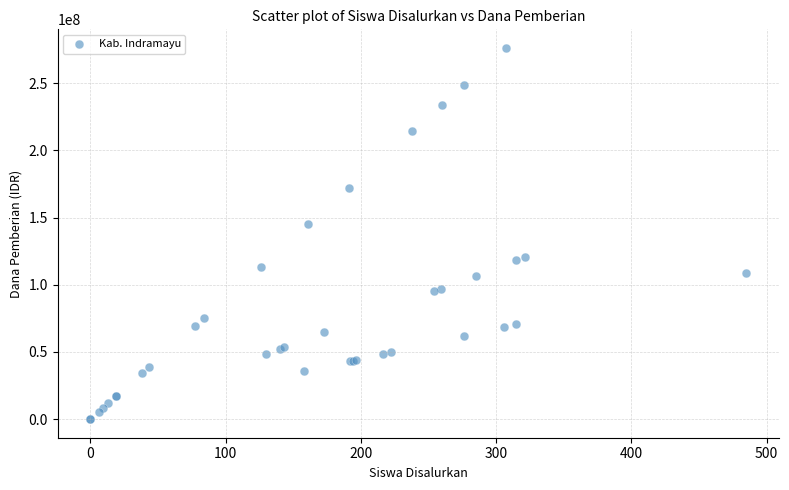

What Y value in the scatter plot is closest to 138150000?

144900000